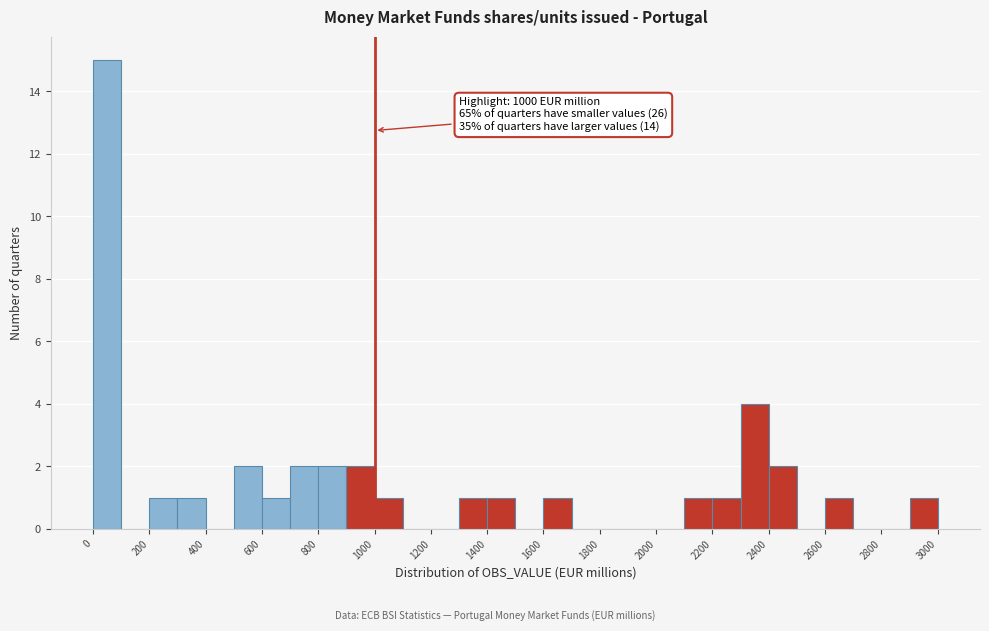

Which range on the x-axis has the tallest bar?

0 to 100